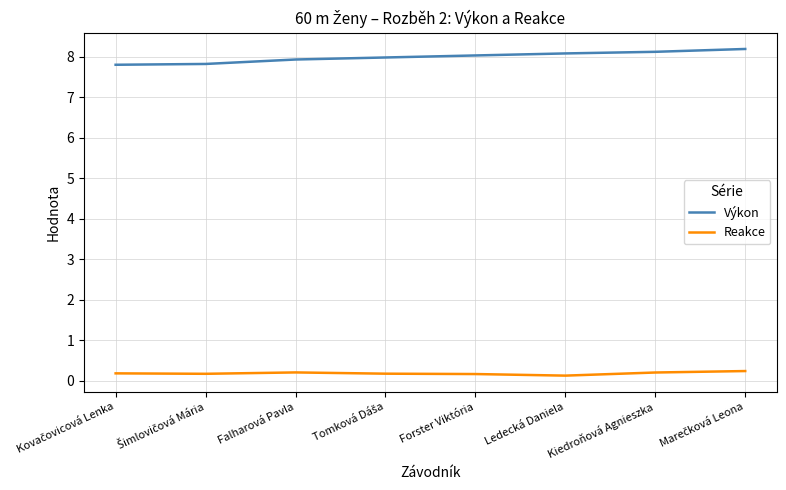

How many Reakce values are between 0 and 1?

8